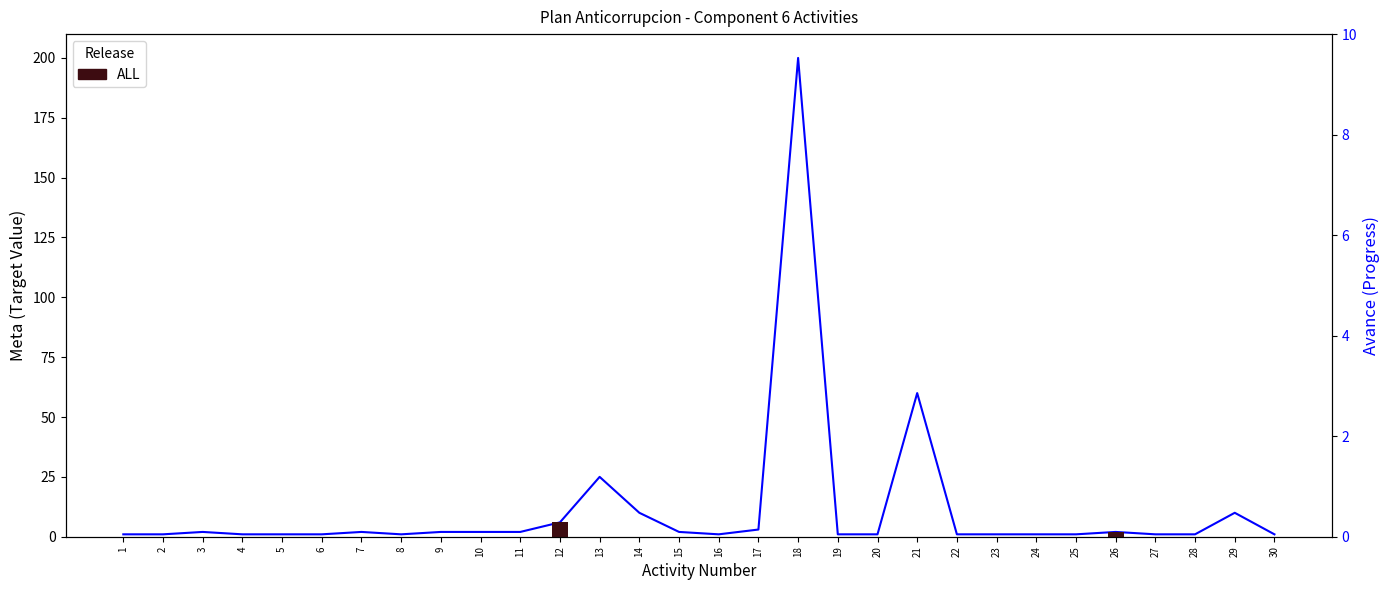

At which category is the sum across all series the highest?

18